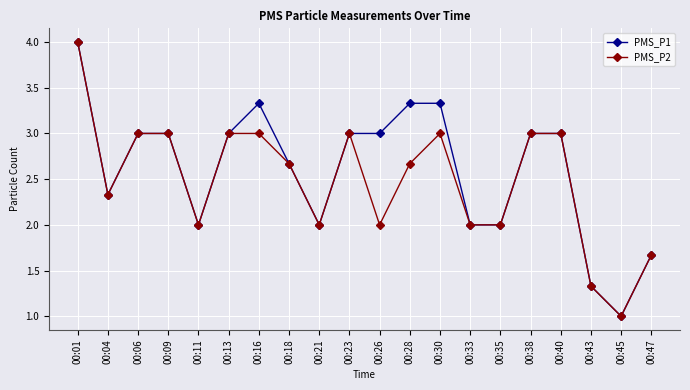

Which series changed the most between 00:30 and 00:38?

PMS_P1